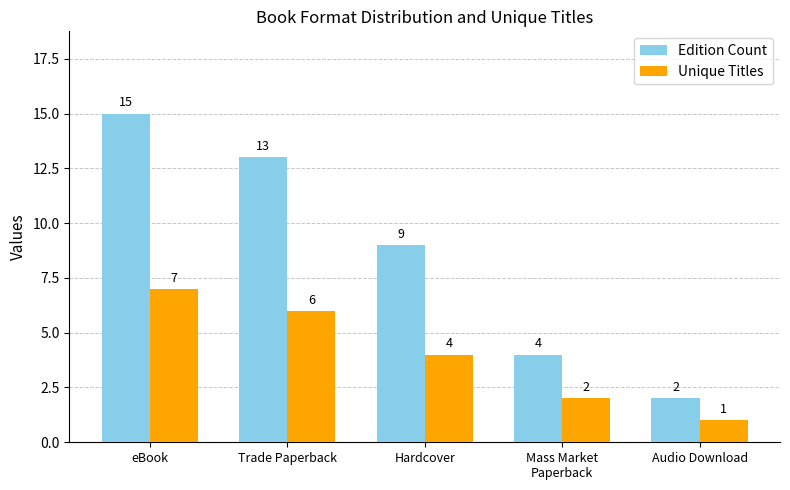

Is it true that Unique Titles equals 3 at Mass Market
Paperback?

False